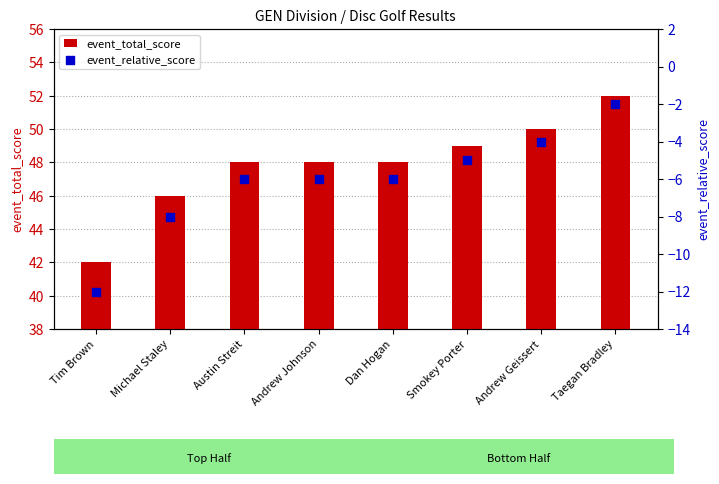

What are all the series names shown in the legend?

event_total_score, event_relative_score